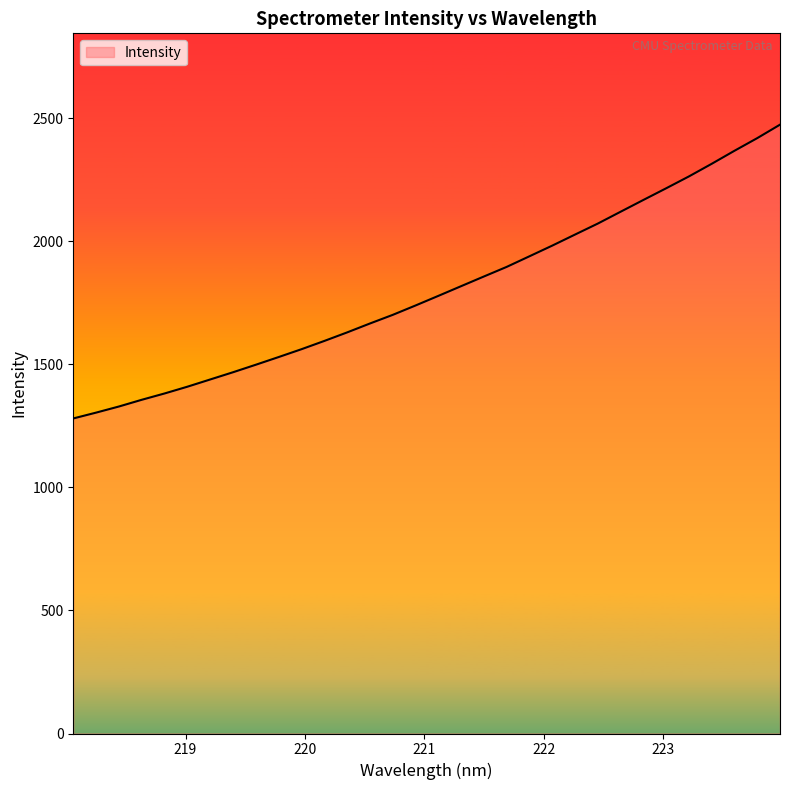

What is the smallest value displayed?

1279.7